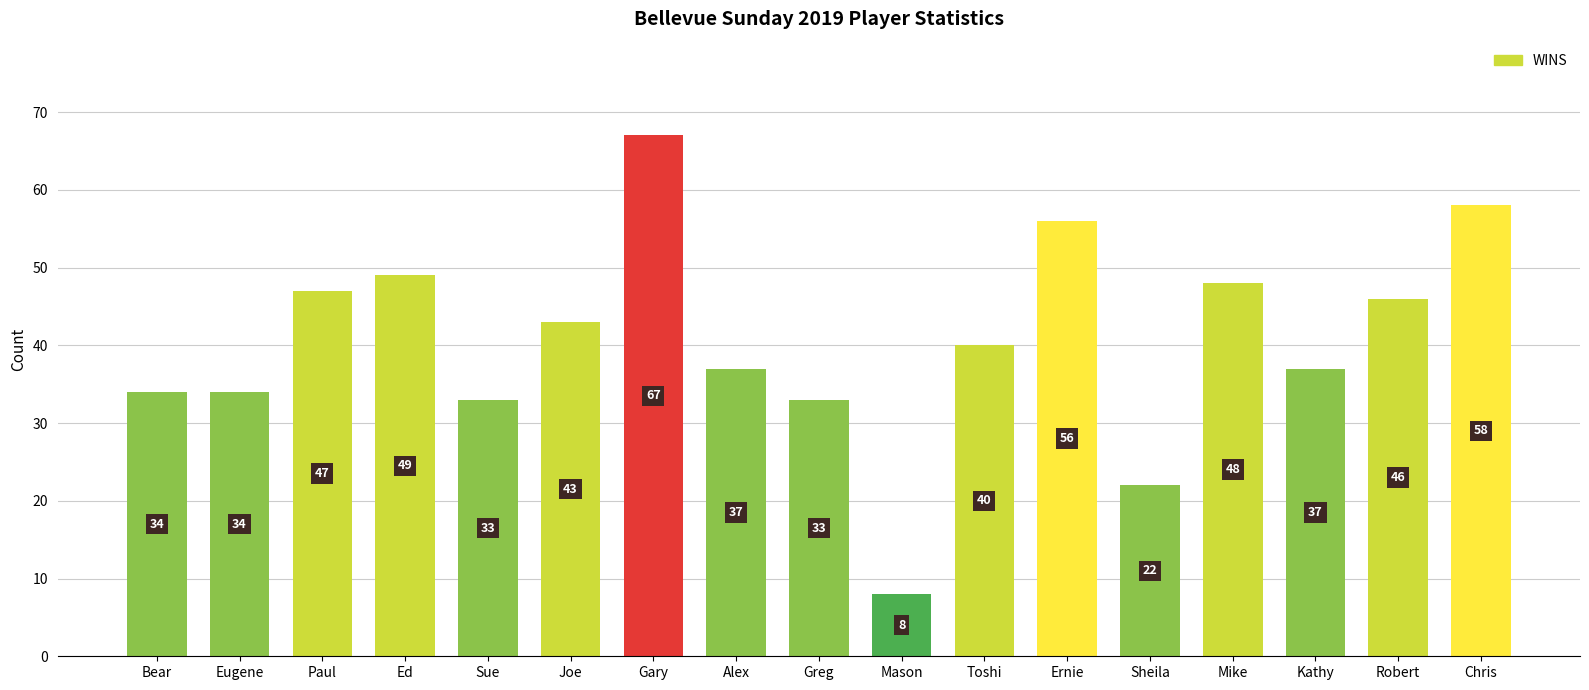

Which has a higher value, Eugene or Sheila?

Eugene